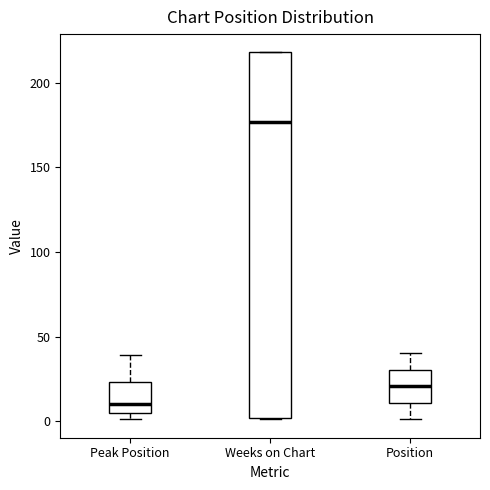

Where is the lower edge of the box for Peak Position on the y-axis? The values are not printed on the chart, so give them approximately, as read against the axis.

5